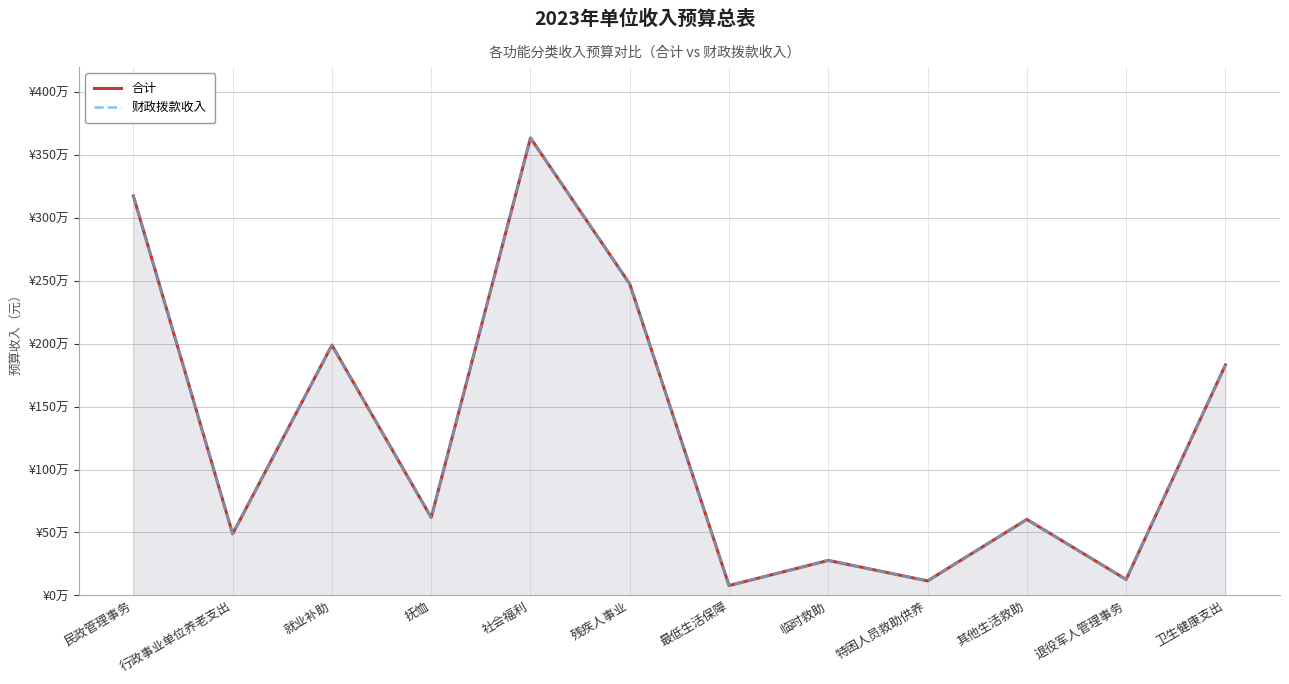

How many data points does each series have?

12